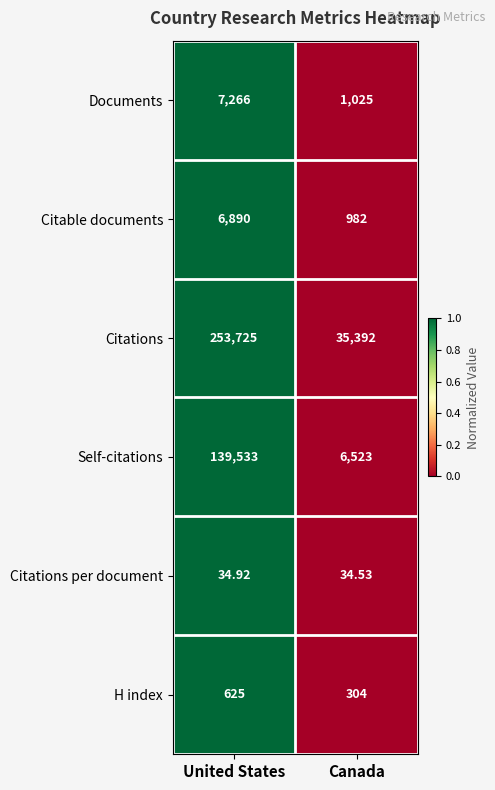

Between United States and Canada, which series saw the biggest shift?

Citations